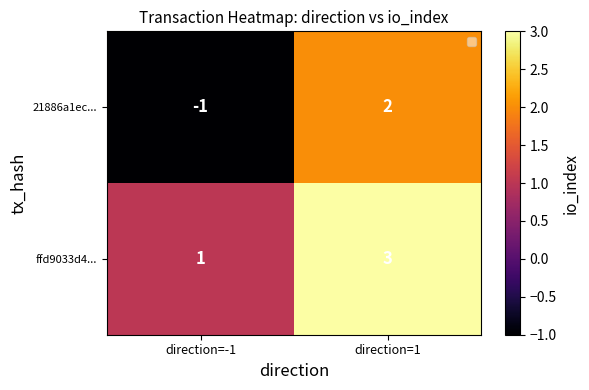

What is the spread (max minus min) of values at direction=-1?

2